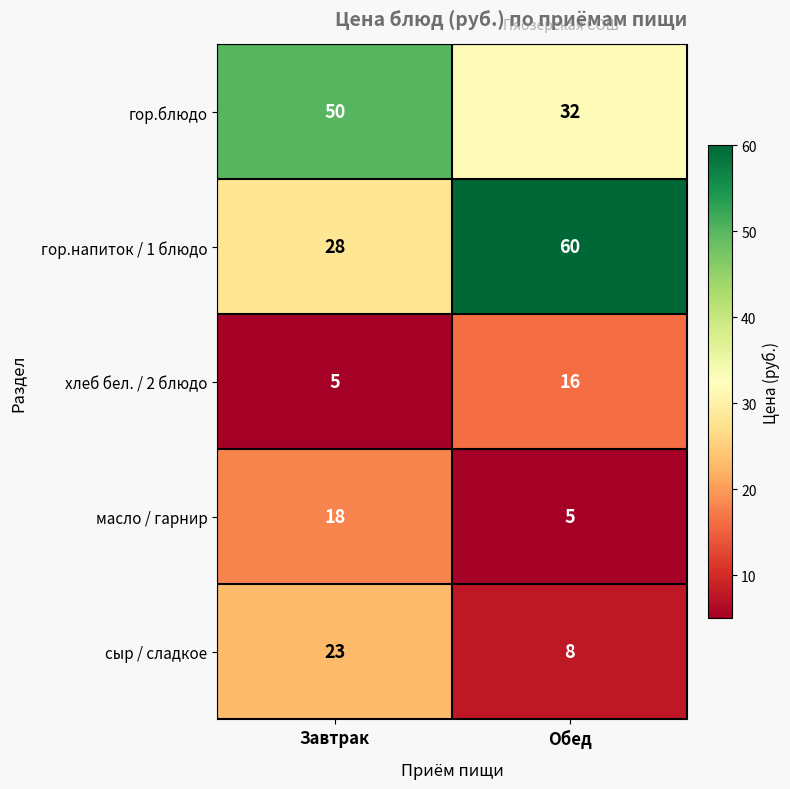

Reading left to right, list all the values displayed in this chart.

гор.блюдо: 50	32
гор.напиток / 1 блюдо: 28	60
хлеб бел. / 2 блюдо: 5	16
масло / гарнир: 18	5
сыр / сладкое: 23	8